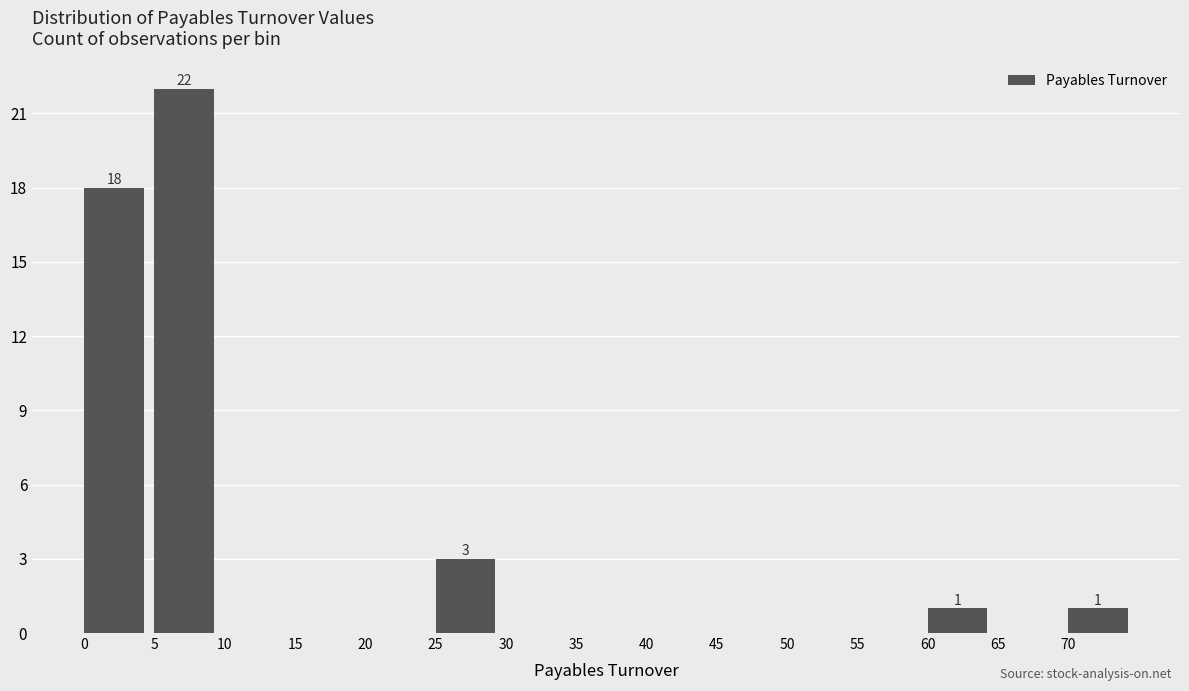

Which range on the x-axis has the tallest bar?

5 to 10